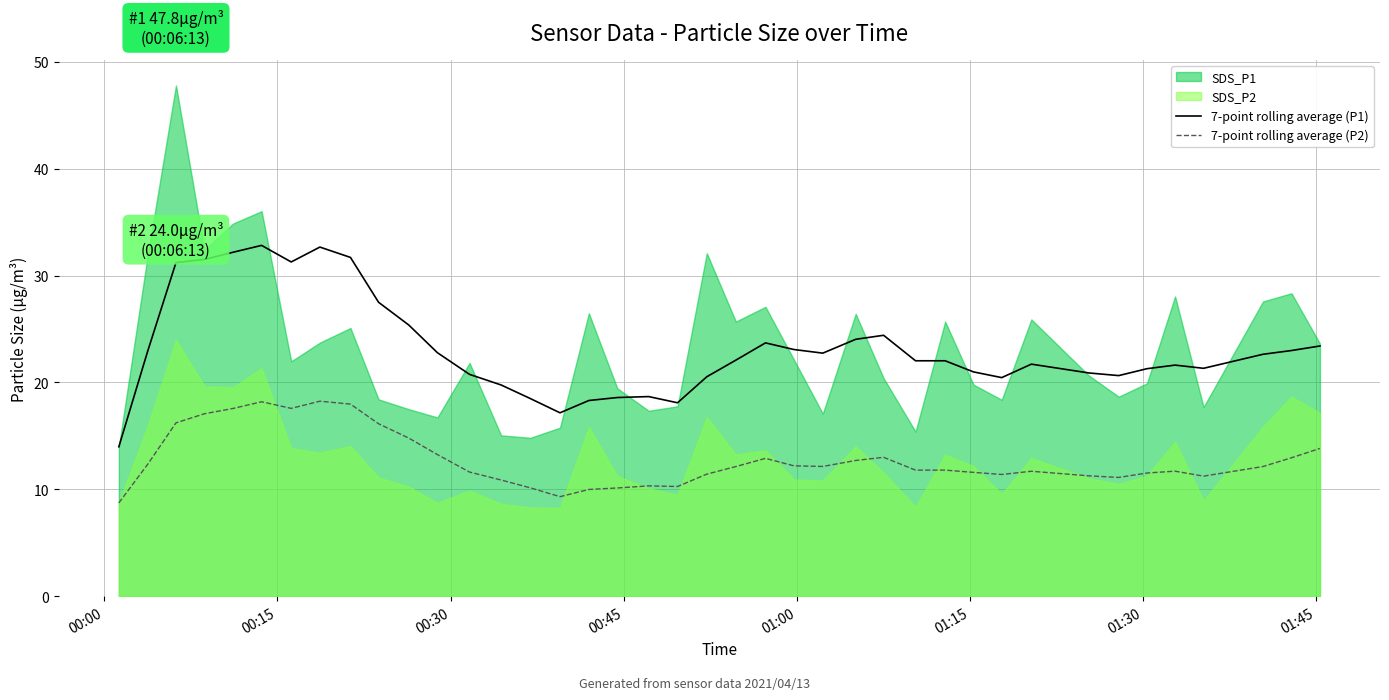

What is the maximum value for 7-point rolling average (P1)?

32.8